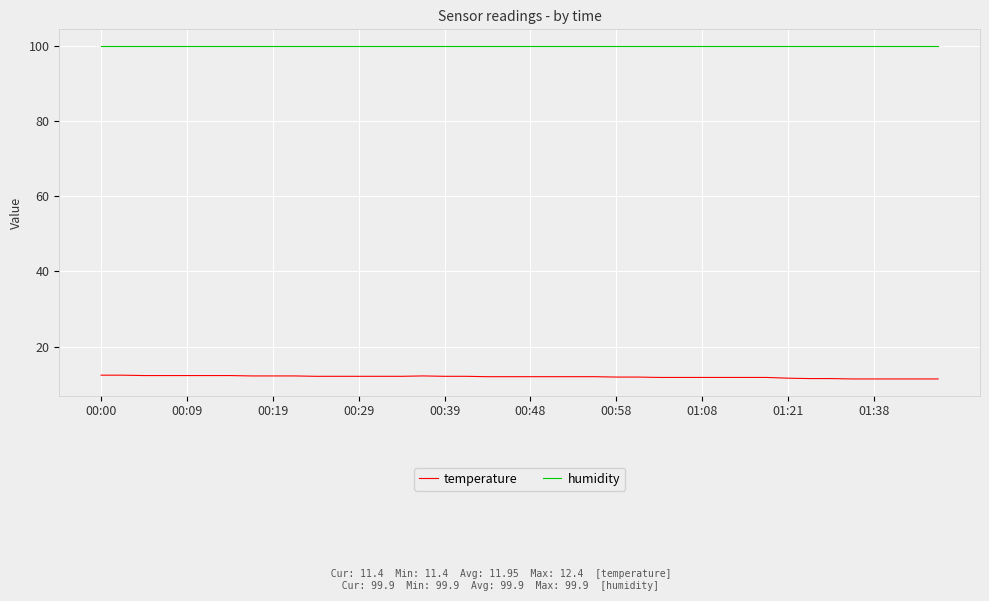

True or false: humidity and temperature intersect in this chart.

False